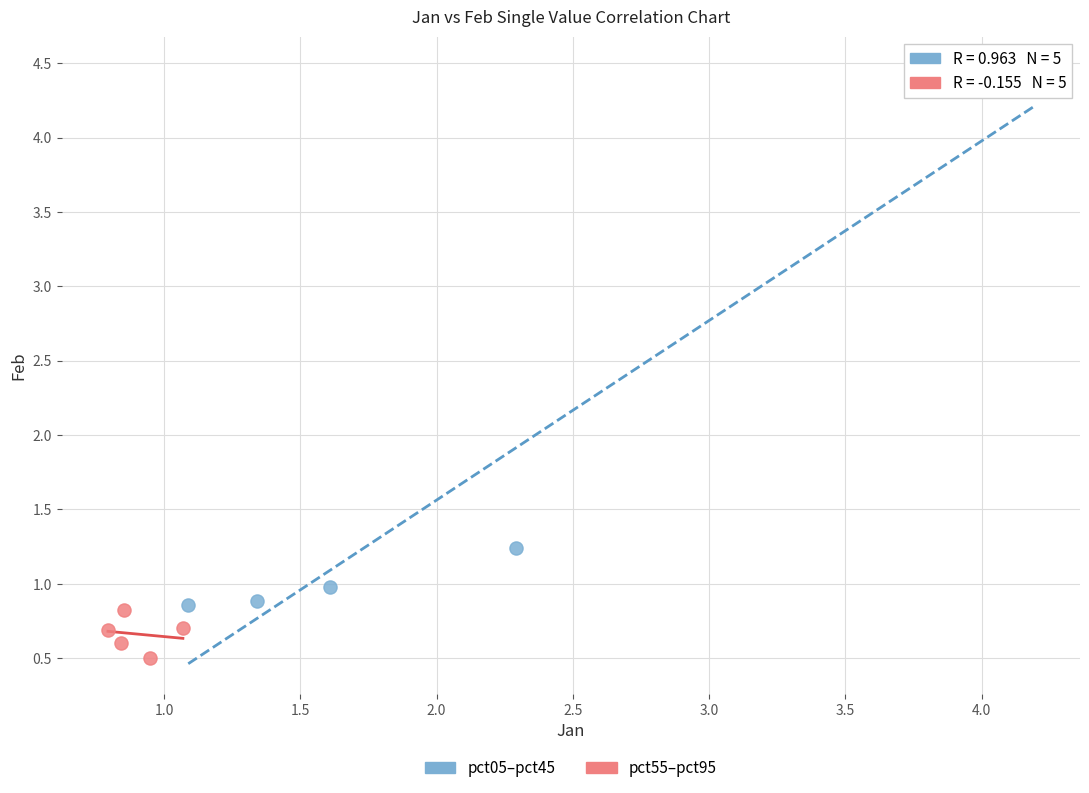

What are all the series names shown in the legend?

pct05–pct45, pct55–pct95